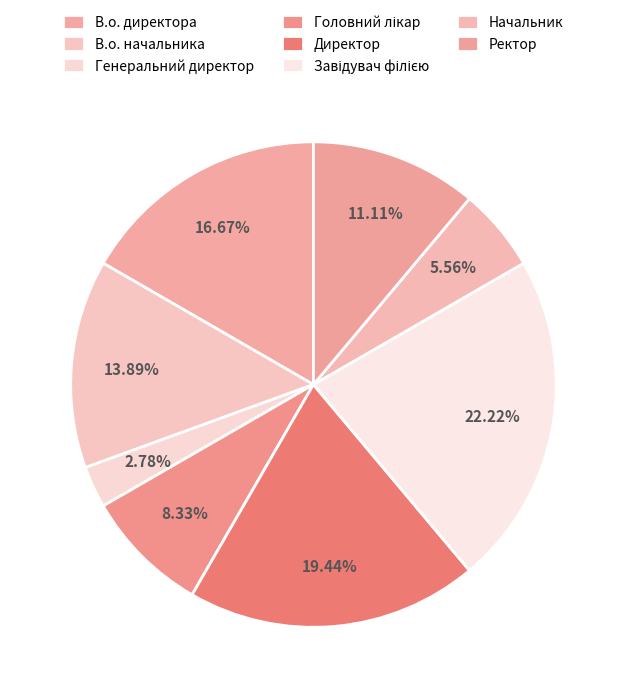

Is there any slice that represents more than half of the pie?

No